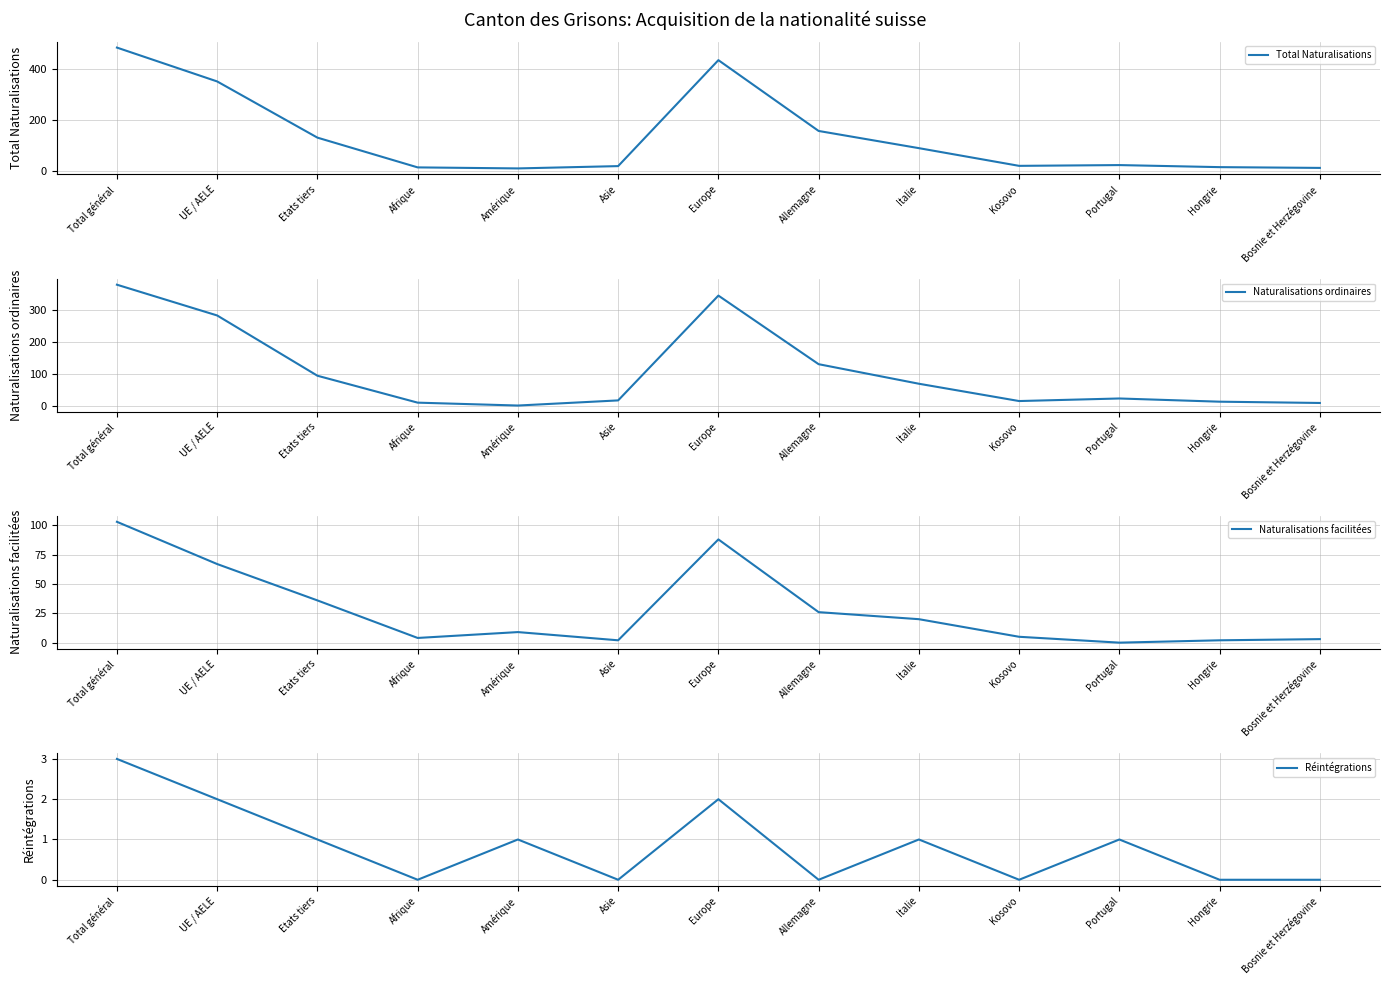

Is it true that Réintégrations equals 2 at Hongrie?

False